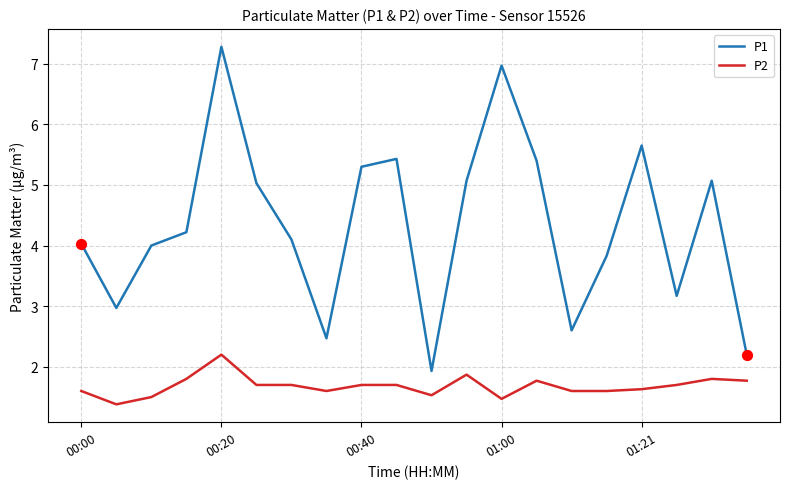

What are all the series names shown in the legend?

P1, P2